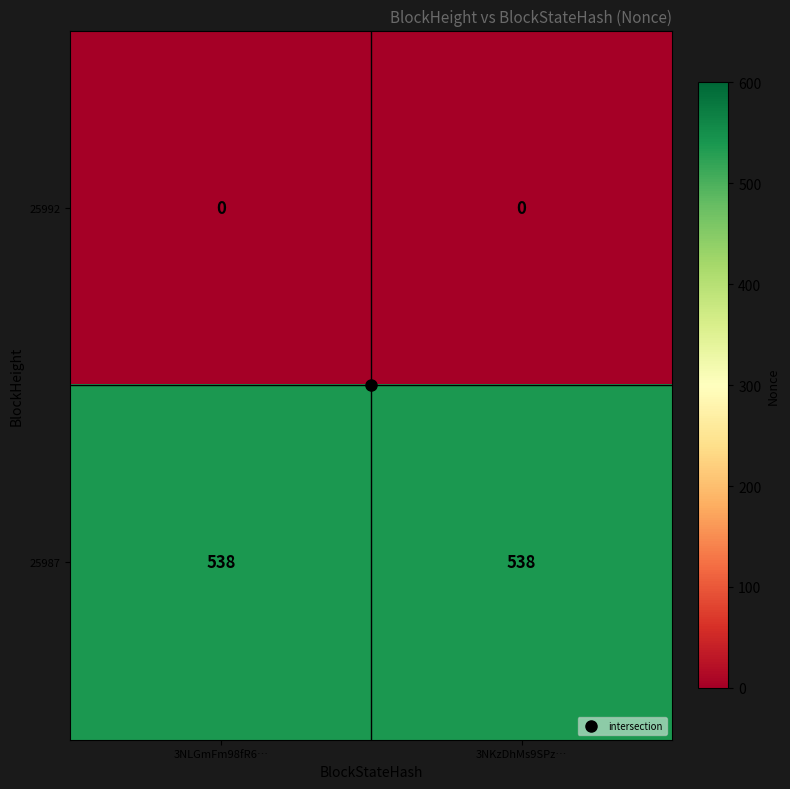

What is the difference between the highest and lowest values at 3NKzDhMs9SPz…?

538